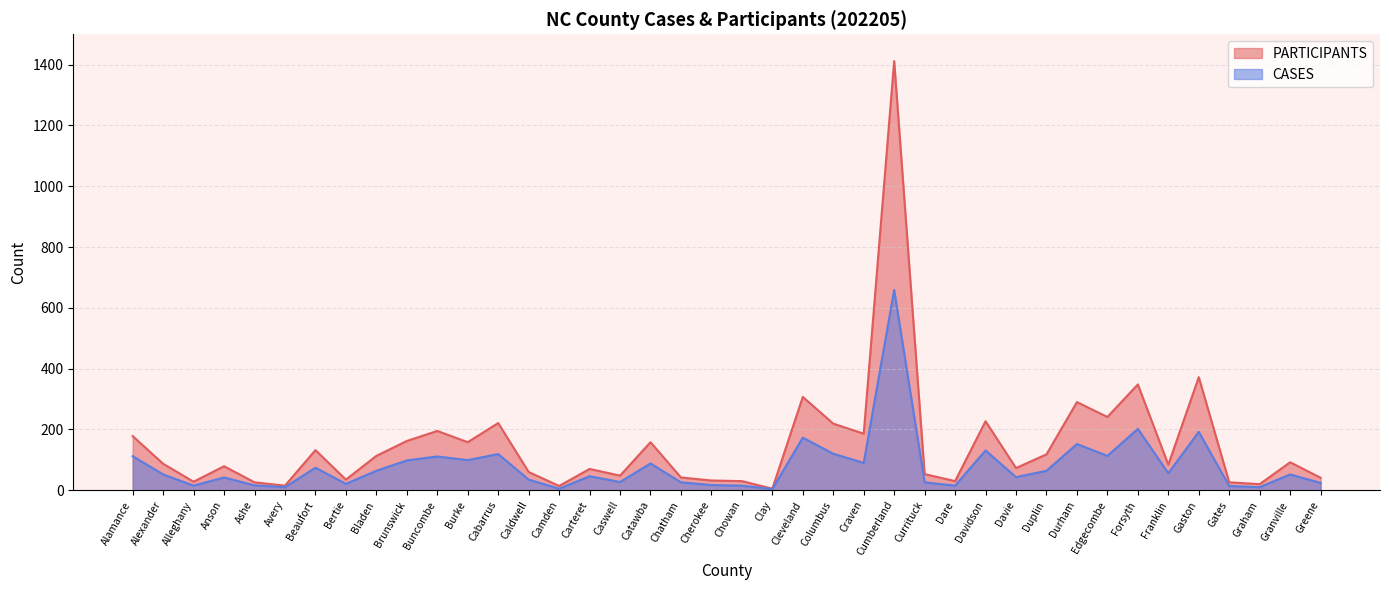

What is the label of the 24th point from the right?

Caswell